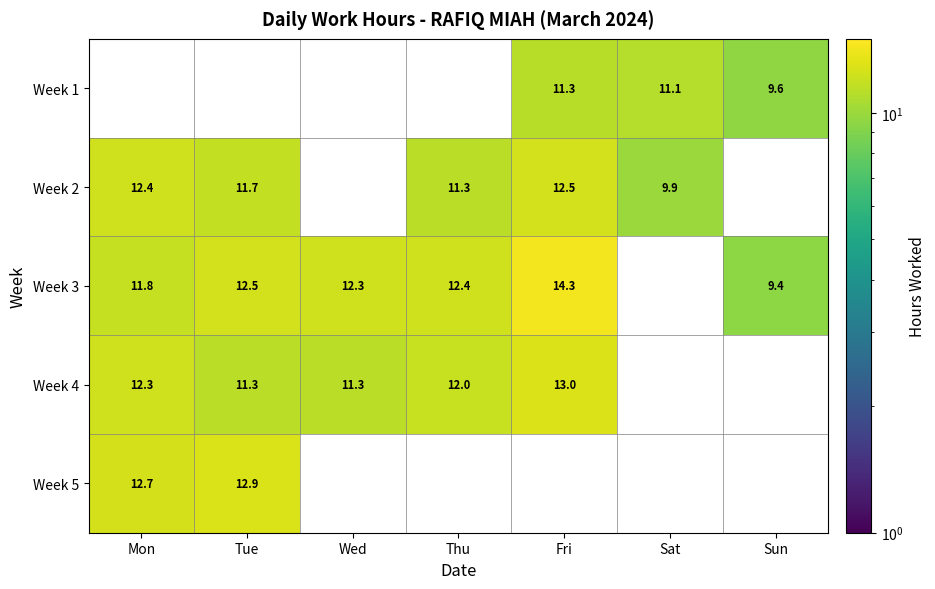

At how many categories does at least one series exceed 7?

7